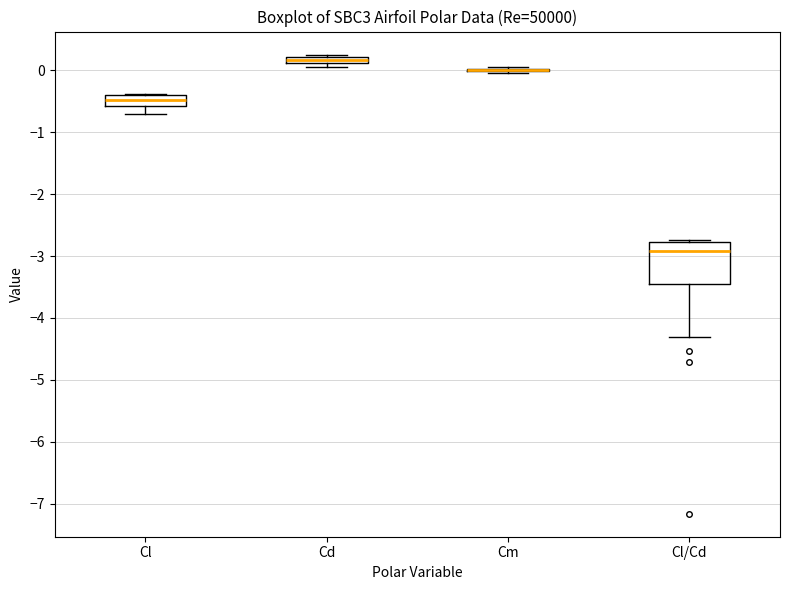

Comparing the boxes themselves (not the whiskers), which one is the tallest?

Cl/Cd